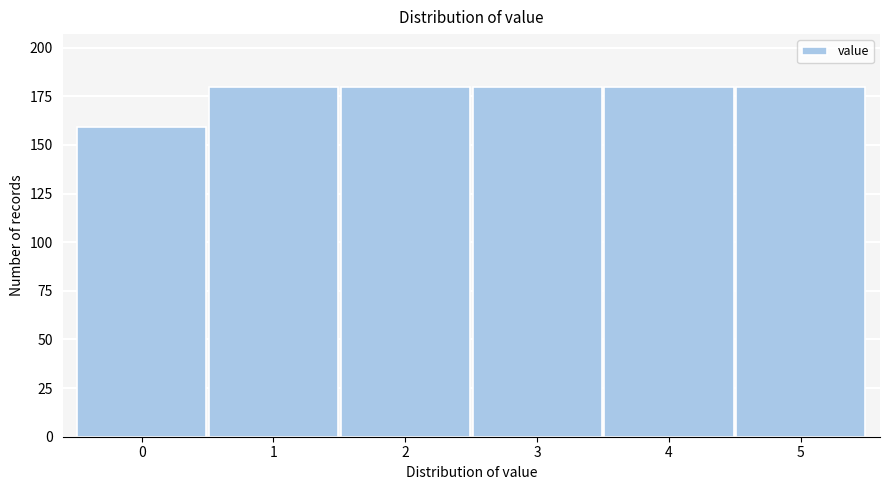

Reading left to right, transcribe all the data shown in this chart.

159	180	180	180	180	180